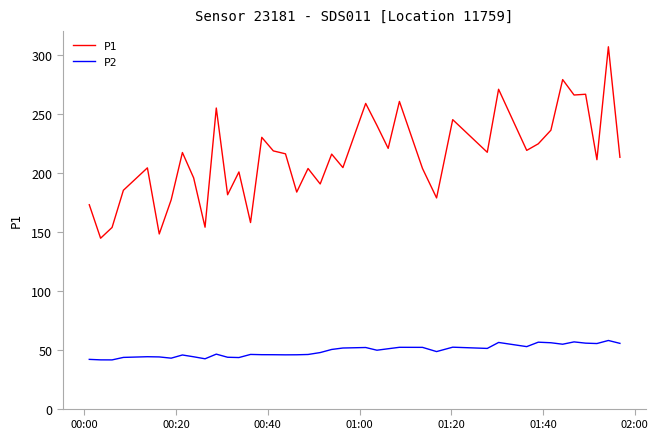

What is the highest value of the P2 series?

57.9